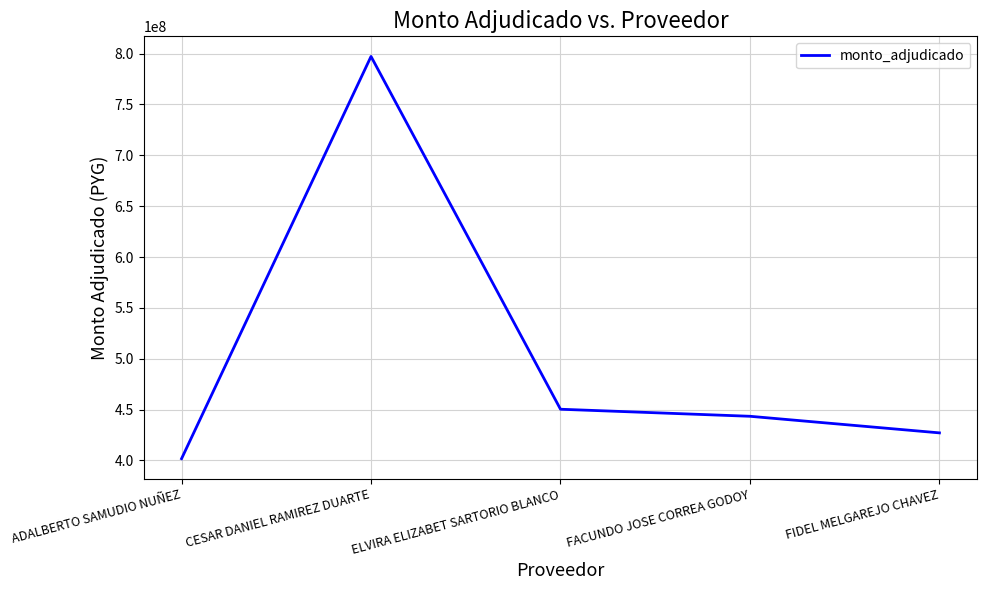

What is the greatest value displayed?

797229960